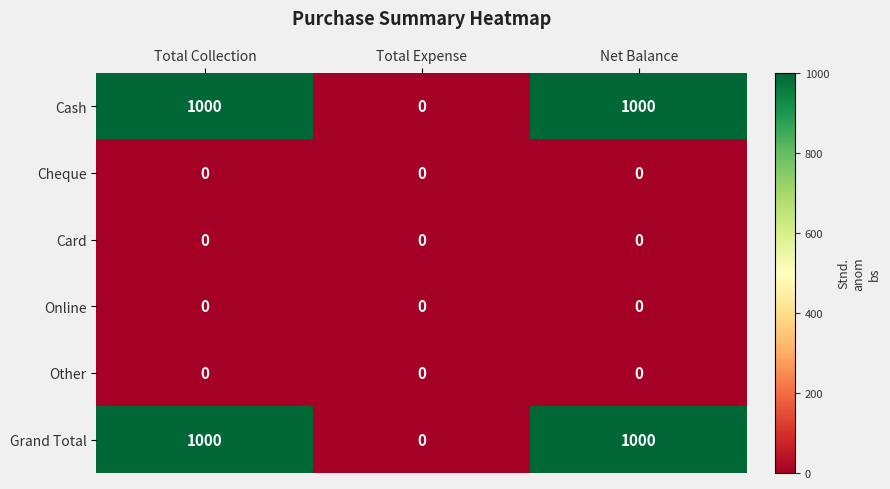

Reading left to right, list all the values displayed in this chart.

Cash: 1000	0	1000
Cheque: 0	0	0
Card: 0	0	0
Online: 0	0	0
Other: 0	0	0
Grand Total: 1000	0	1000